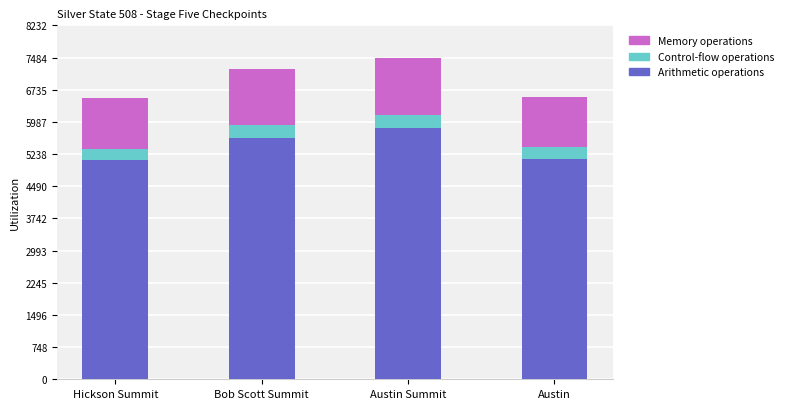

What is the maximum value for Arithmetic operations?

5837